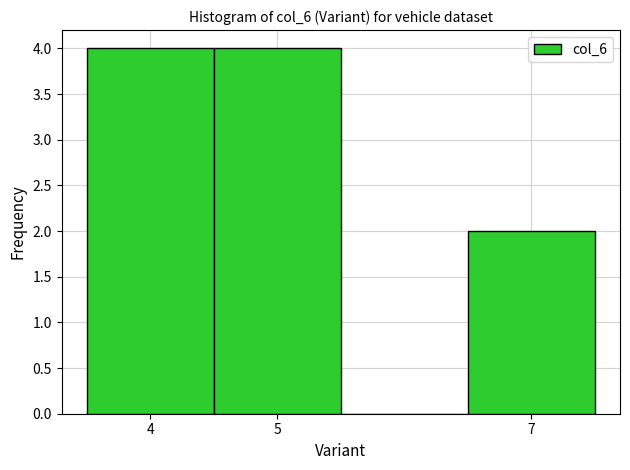

Reading left to right, list every bar in this chart as the range it spans on the x-axis followed by its height. The values are not printed on the chart, so give them approximately, as read against the axis.

3.5 to 4.5: 4
4.5 to 5.5: 4
5.5 to 6.5: 0
6.5 to 7.5: 2